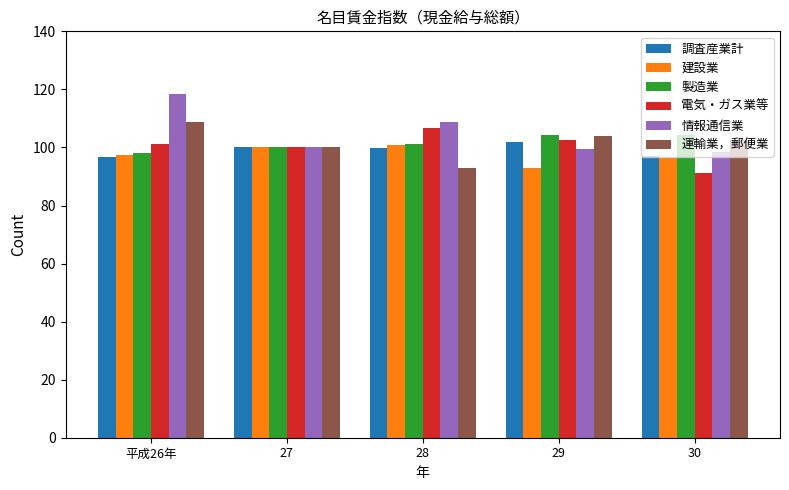

What position from the left is 27?

2